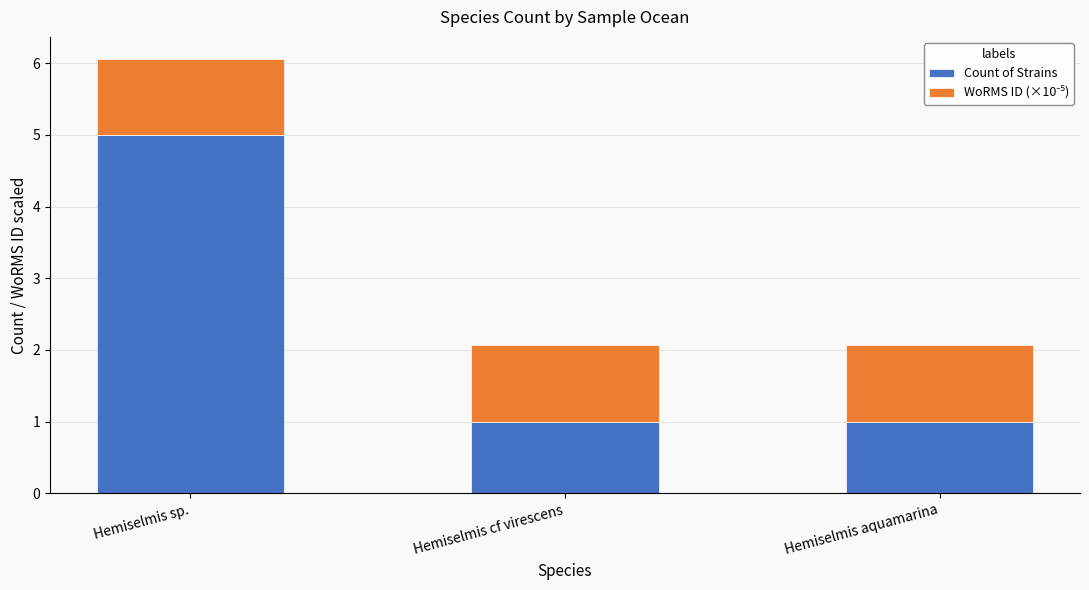

How many series are shown in this chart?

2